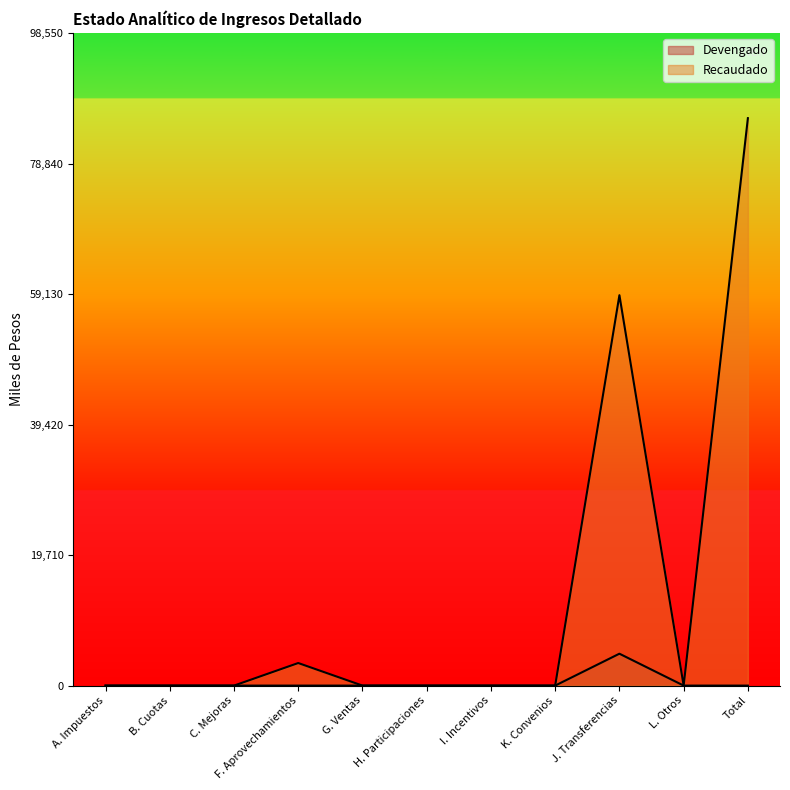

How many lines are shown in the chart?

2